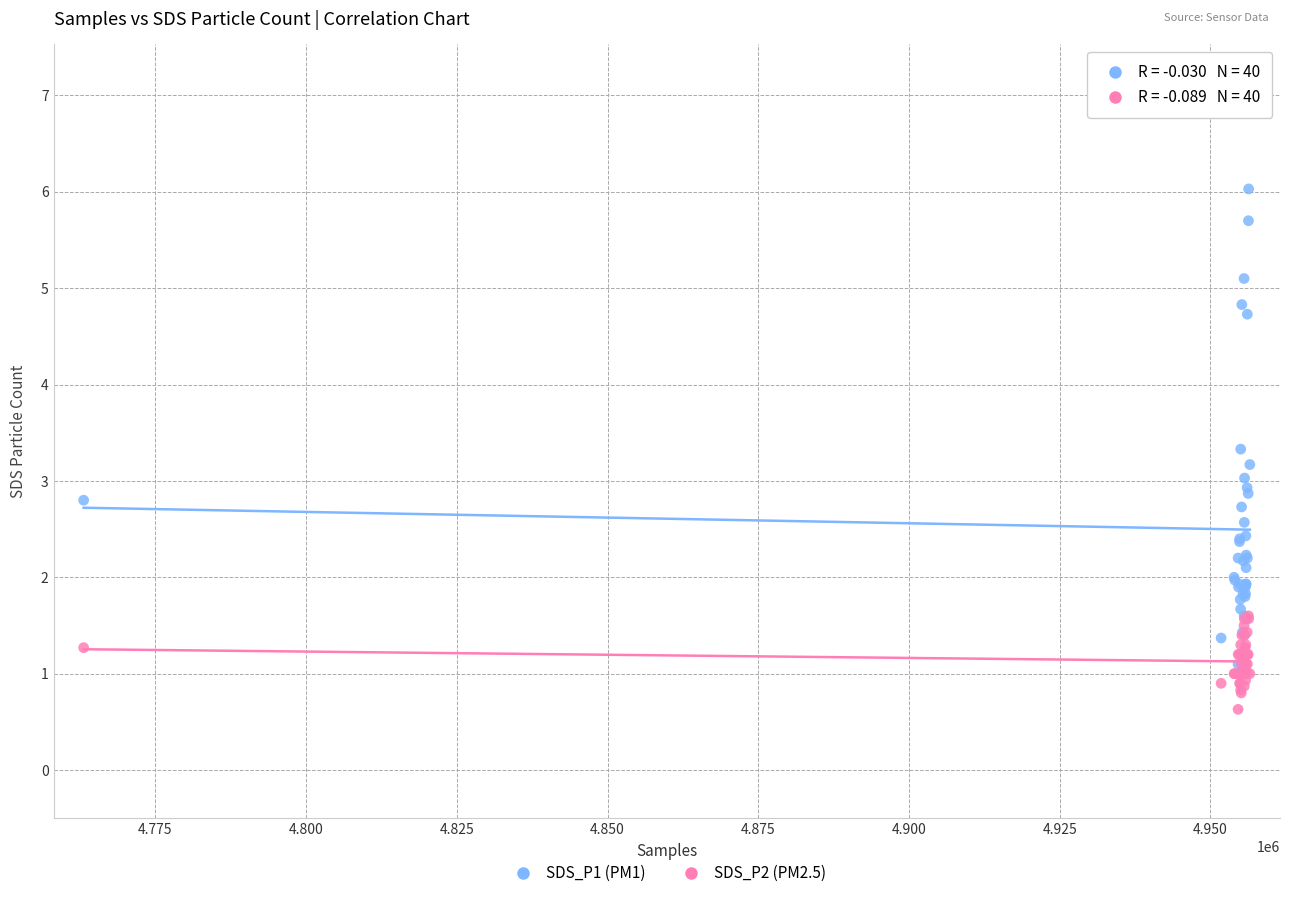

What are all the series names shown in the legend?

SDS_P1 (PM1), SDS_P2 (PM2.5)